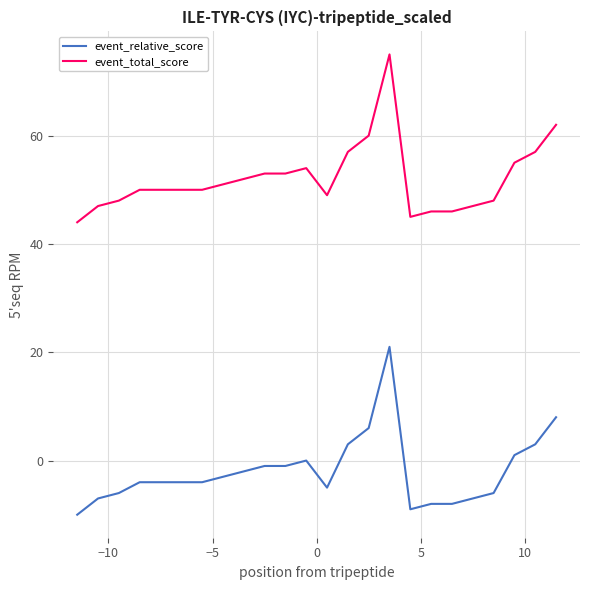

What is the minimum value shown in the chart?

-10